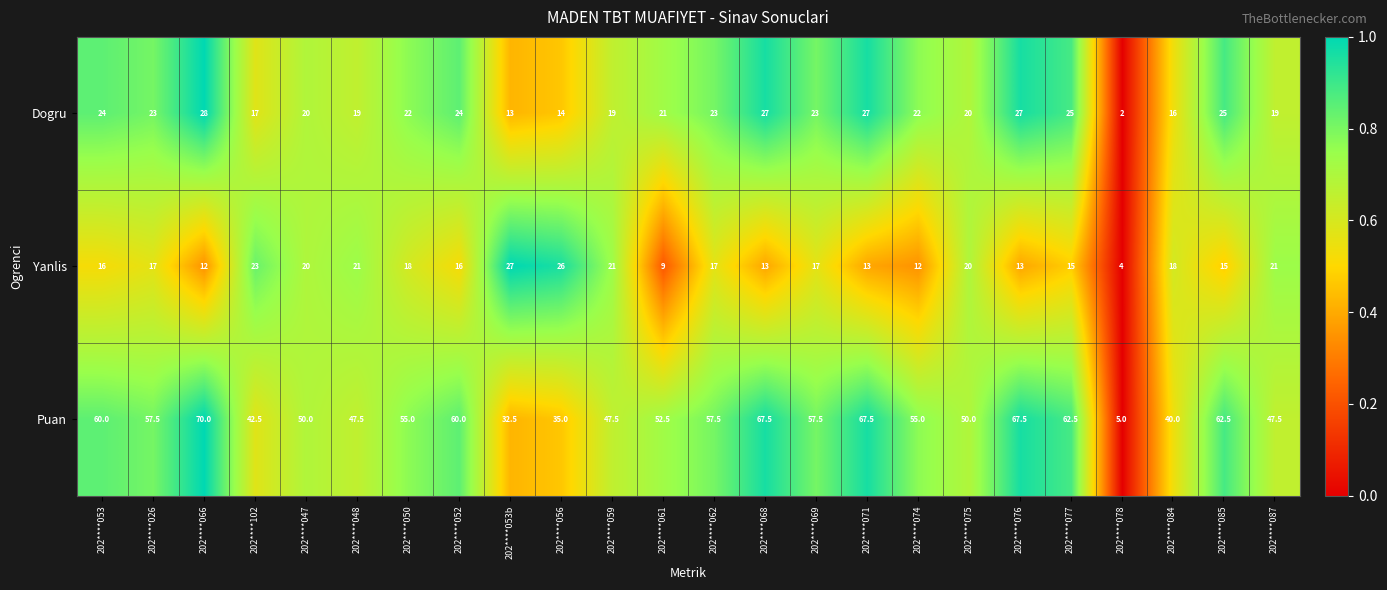

Where does the Dogru series first go above 22?

202****053